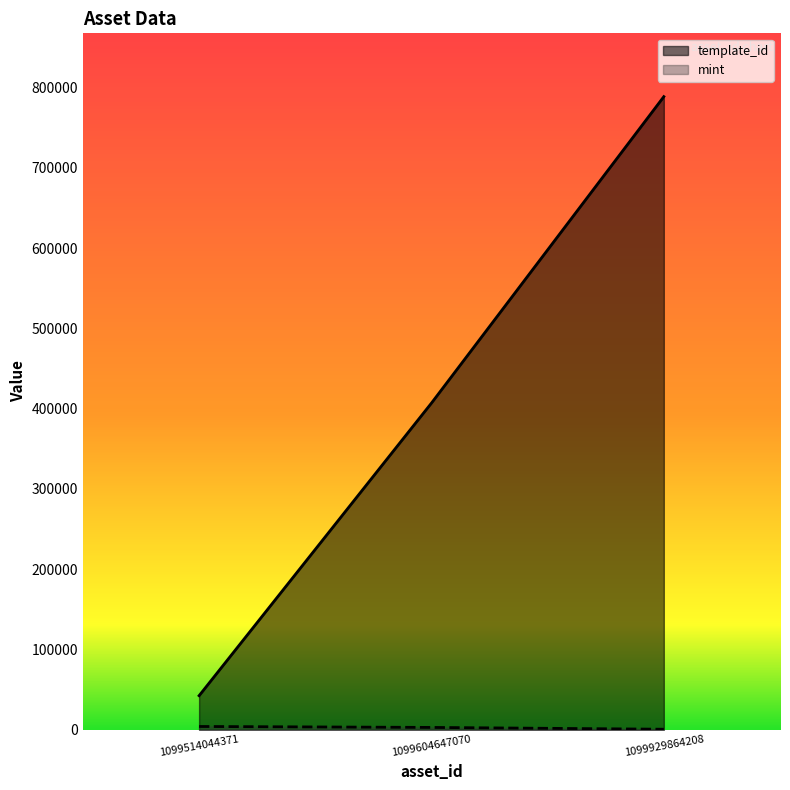

How many distinct data groups are displayed?

2